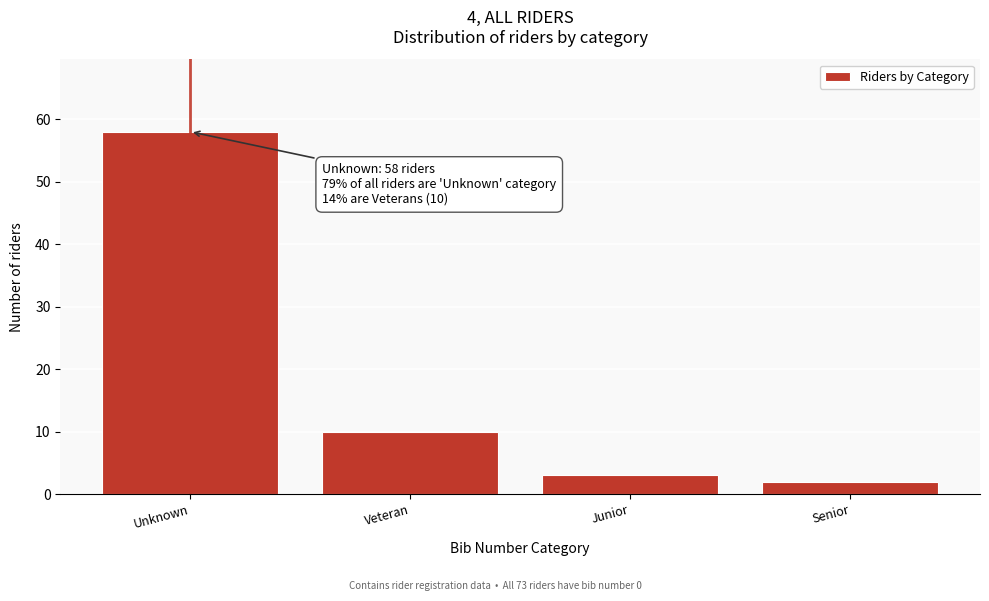

Reading left to right, list all the values displayed in this chart.

Unknown=58	Veteran=10	Junior=3	Senior=2